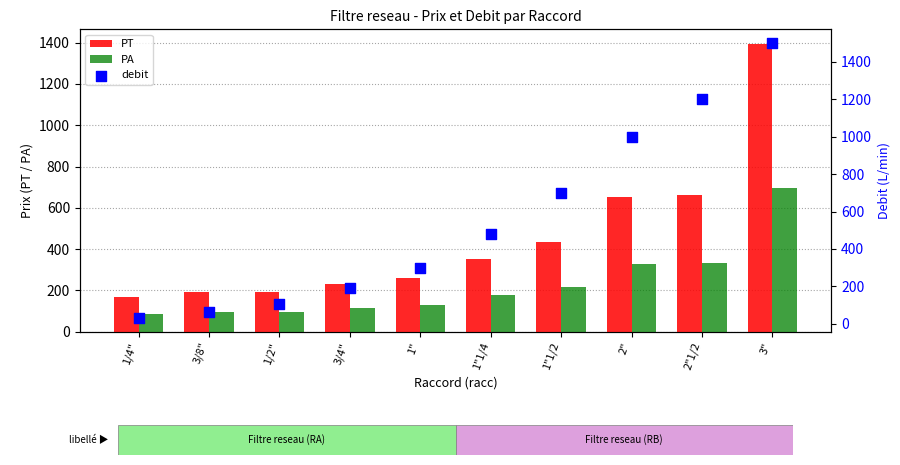

What are all the series names shown in the legend?

PT, PA, debit